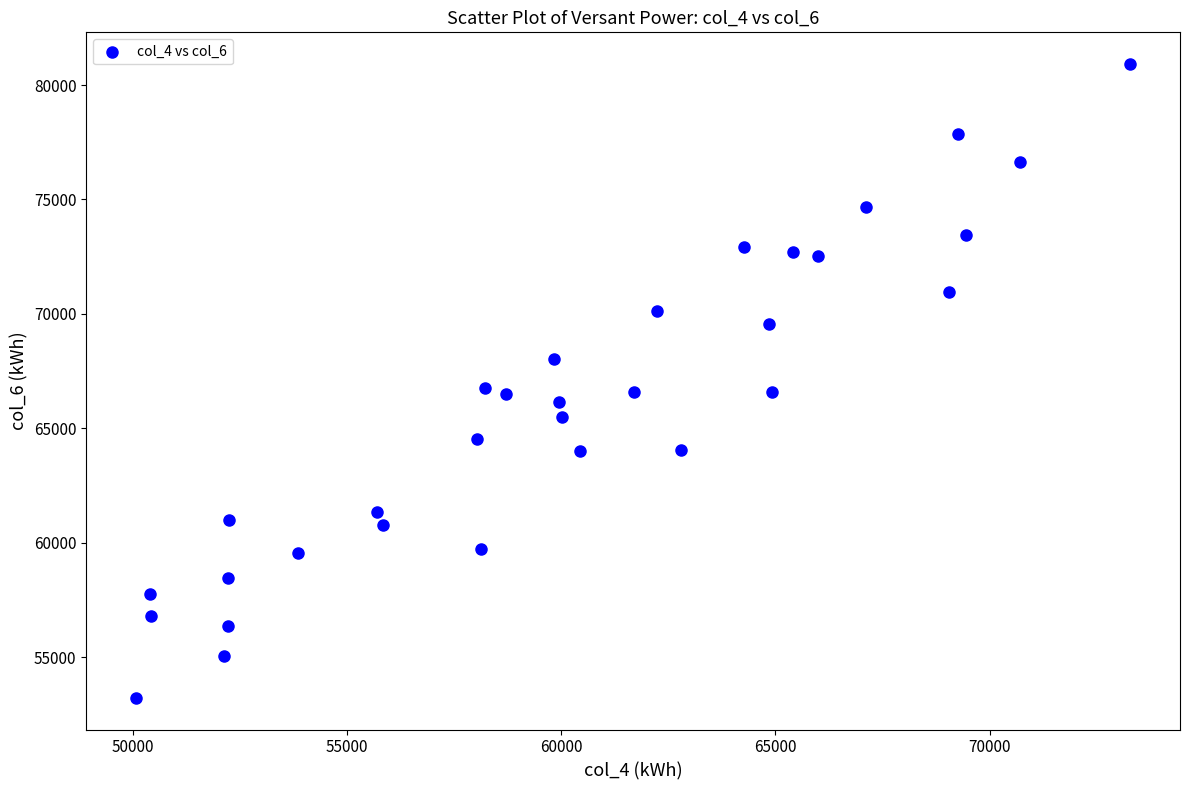

What is the range of Y values (max minus min)?

27692